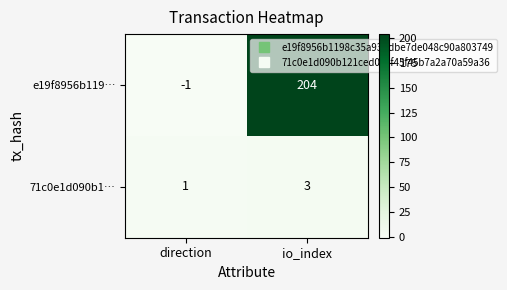

Which category has the highest value across all series?

io_index